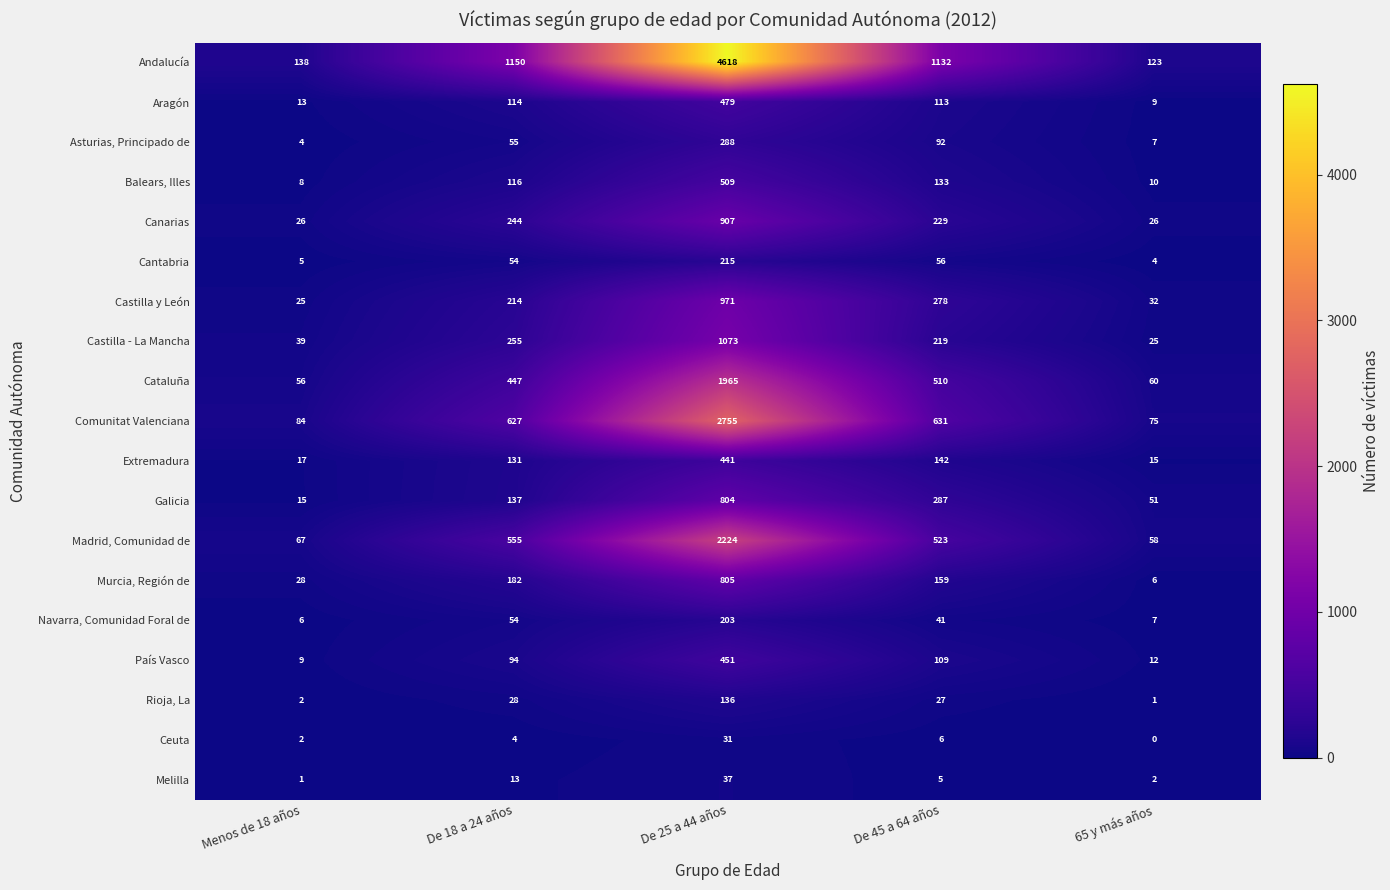

Which series has the largest range (max minus min)?

Andalucía